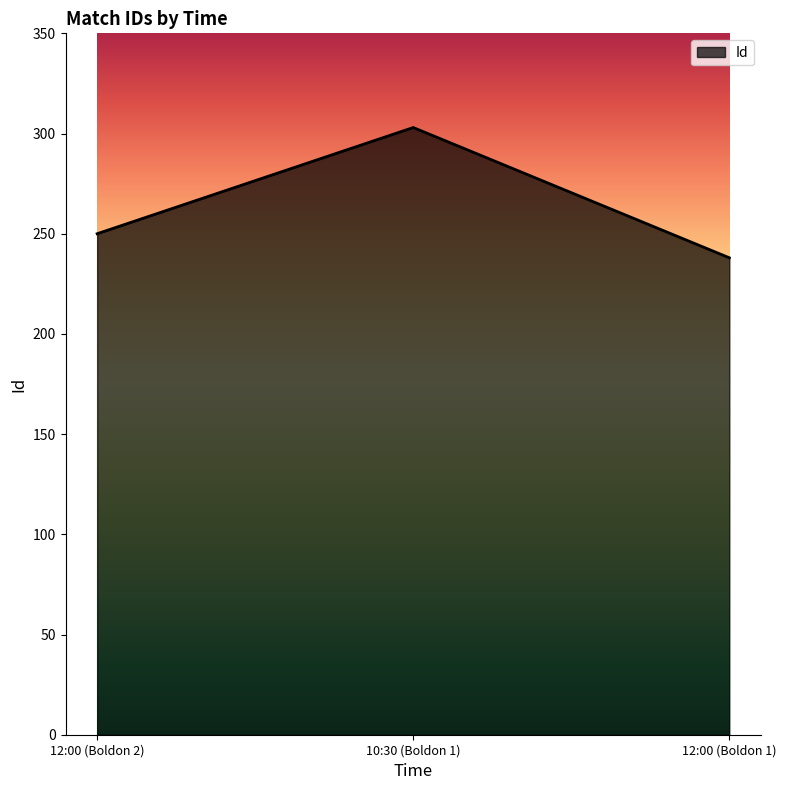

At which label is the value closest to 270?

12:00 (Boldon 2)